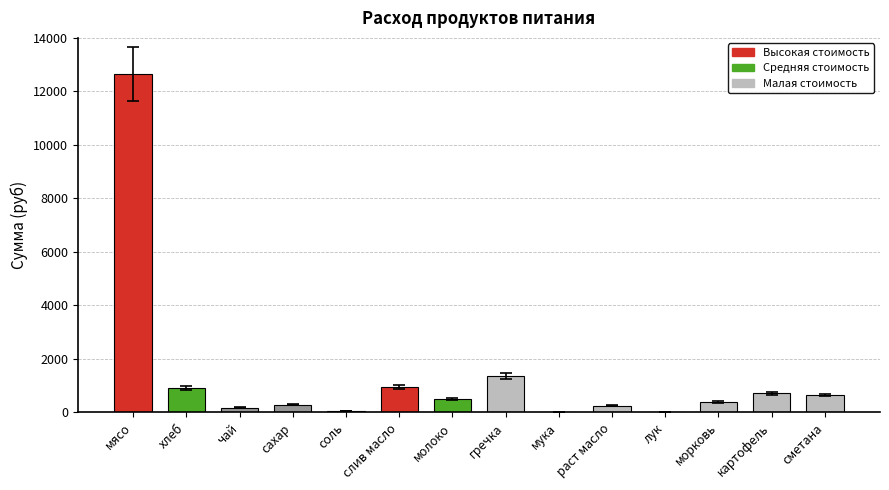

What is the maximum value shown in the chart?

12635.0